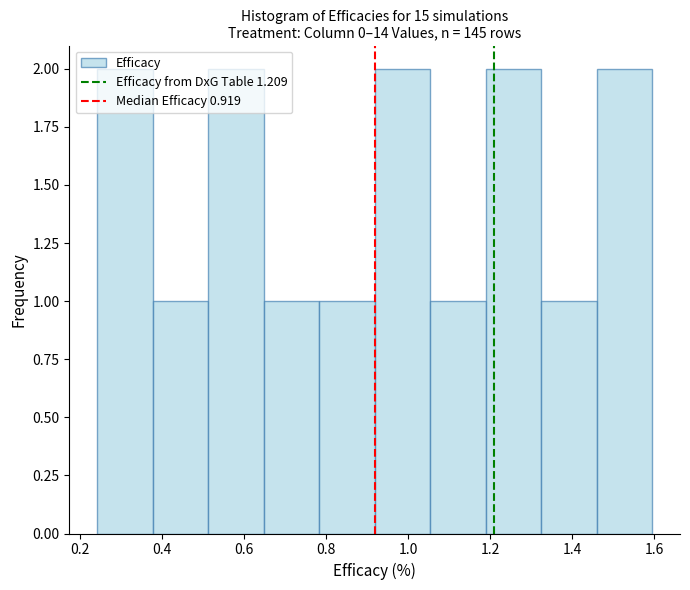

Reading left to right, transcribe this chart: for each bar, give the range it covers on the x-axis and its height. Neither the bar edges nor the heights are printed on the chart, so give them approximately, as read against the axes.

0.24 to 0.38: 2
0.38 to 0.52: 1
0.52 to 0.64: 2
0.64 to 0.78: 1
0.78 to 0.92: 1
0.92 to 1.06: 2
1.06 to 1.18: 1
1.18 to 1.32: 2
1.32 to 1.46: 1
1.46 to 1.60: 2